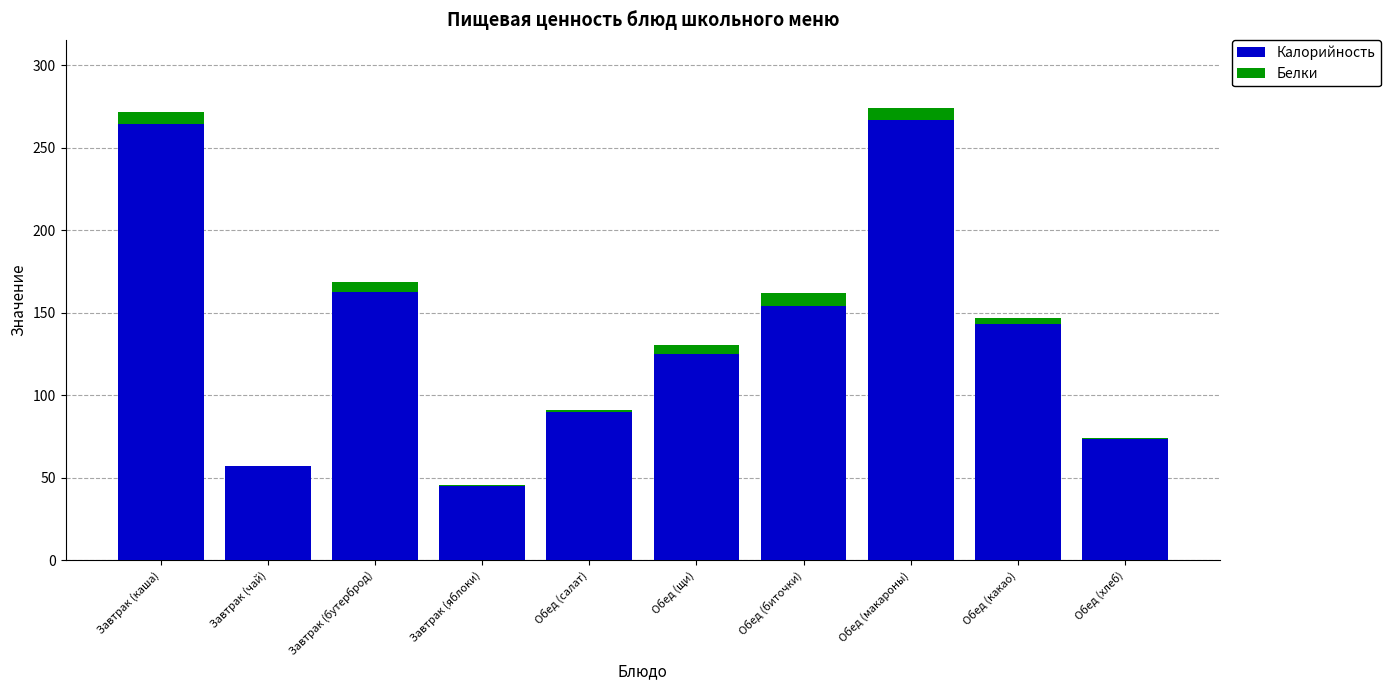

The Калорийность series shows 56.9 at Завтрак (чай). True or false?

True